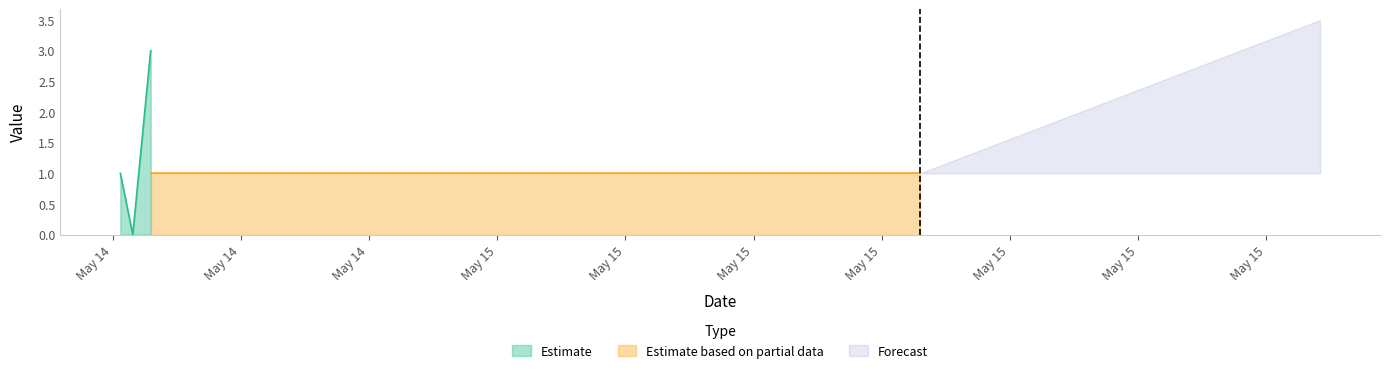

What is the highest value of the Estimate series?

3